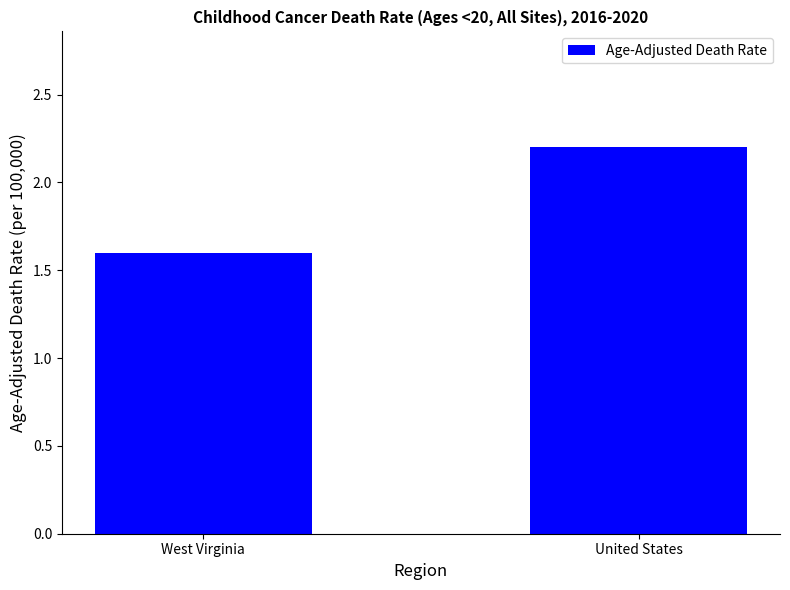

Where does the data first go above 2?

United States